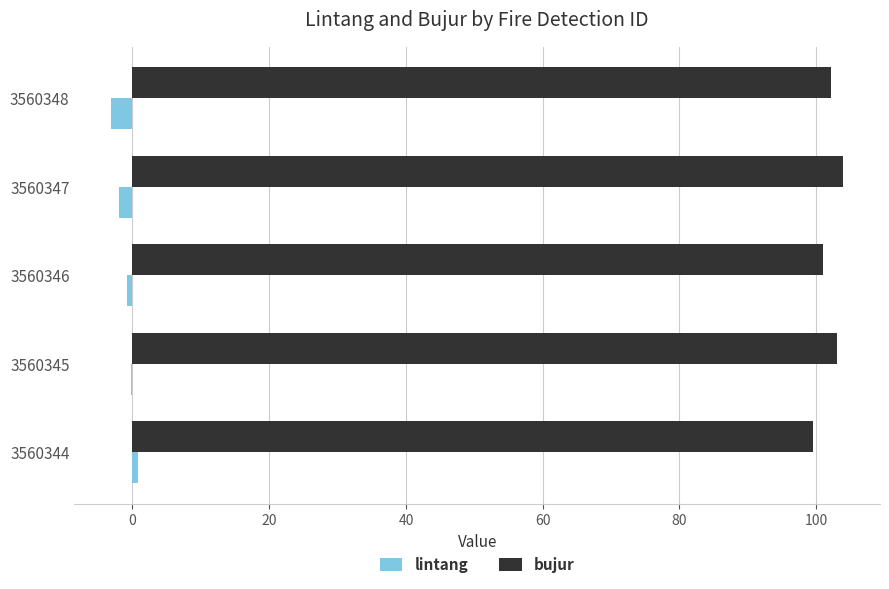

What is the maximum value for bujur?

104.0